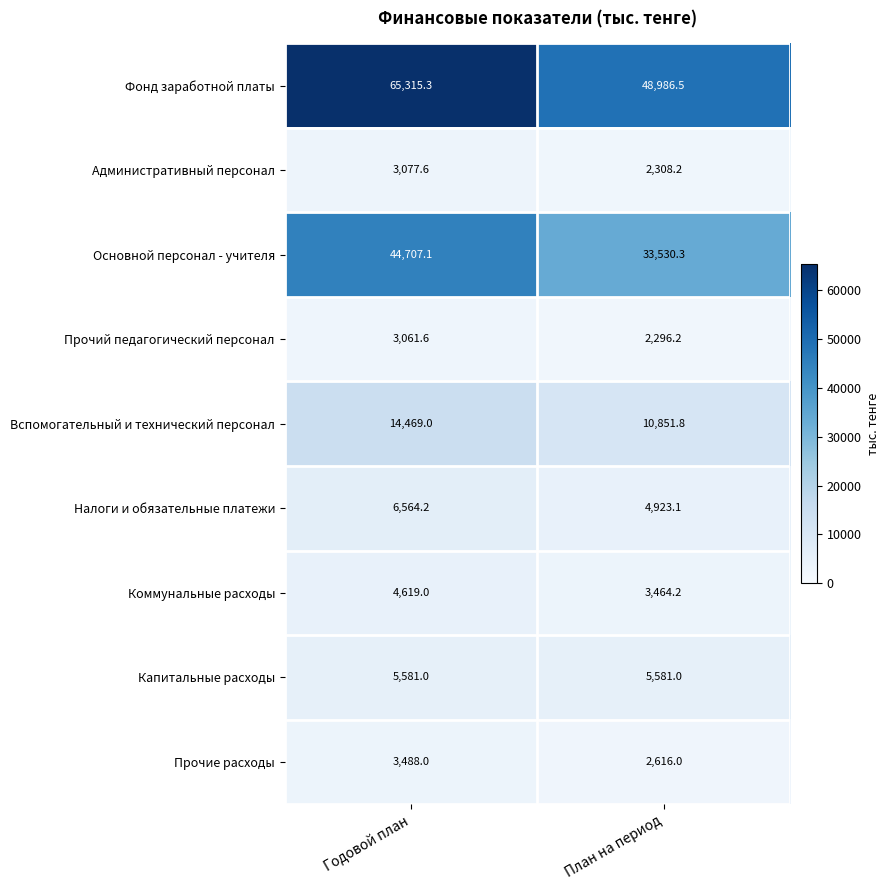

At which category is the sum across all series the highest?

Годовой план